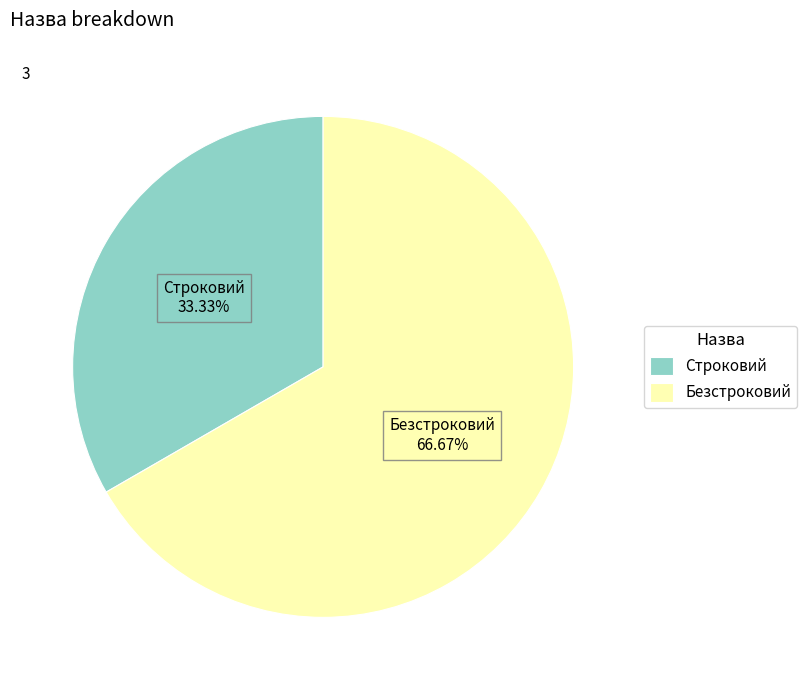

What percentage is NOT represented by Безстроковий?

33.3%